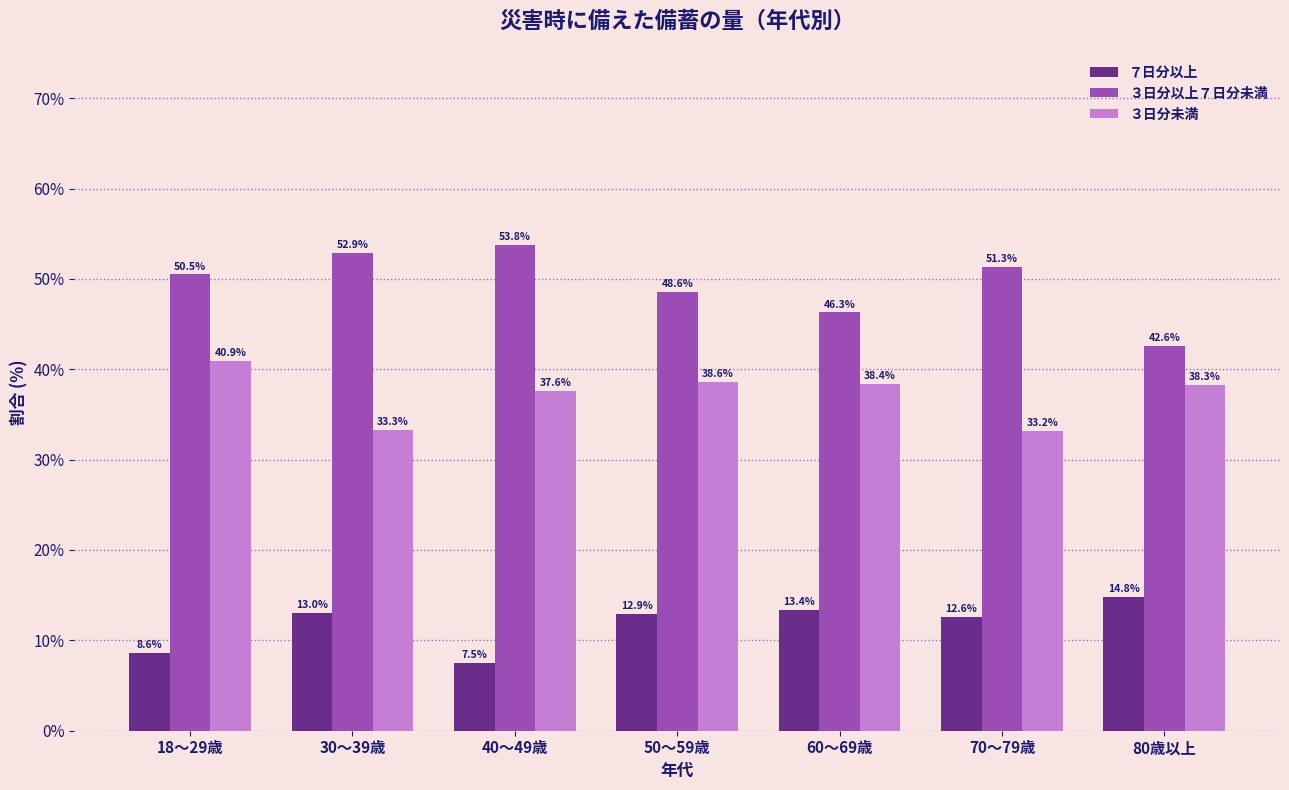

Reading left to right, extract all data points from this chart.

７日分以上: 18～29歳=8.6	30～39歳=13.0	40～49歳=7.5	50～59歳=12.9	60～69歳=13.4	70～79歳=12.6	80歳以上=14.8
３日分以上７日分未満: 18～29歳=50.5	30～39歳=52.9	40～49歳=53.8	50～59歳=48.6	60～69歳=46.3	70～79歳=51.3	80歳以上=42.6
３日分未満: 18～29歳=40.9	30～39歳=33.3	40～49歳=37.6	50～59歳=38.6	60～69歳=38.4	70～79歳=33.2	80歳以上=38.3